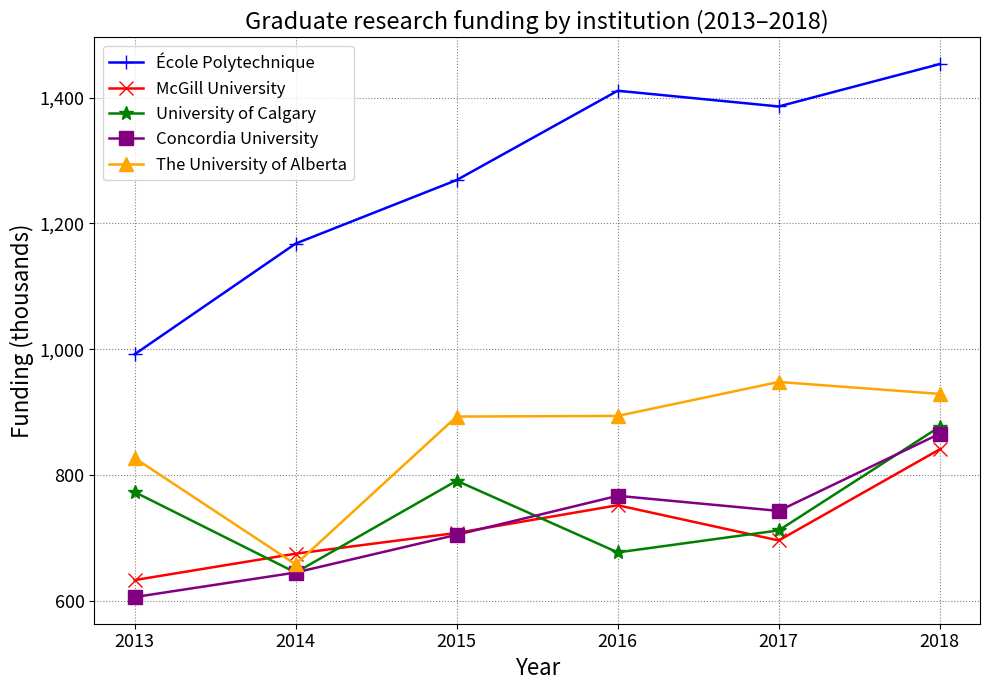

Does the chart have visible grid lines?

Yes